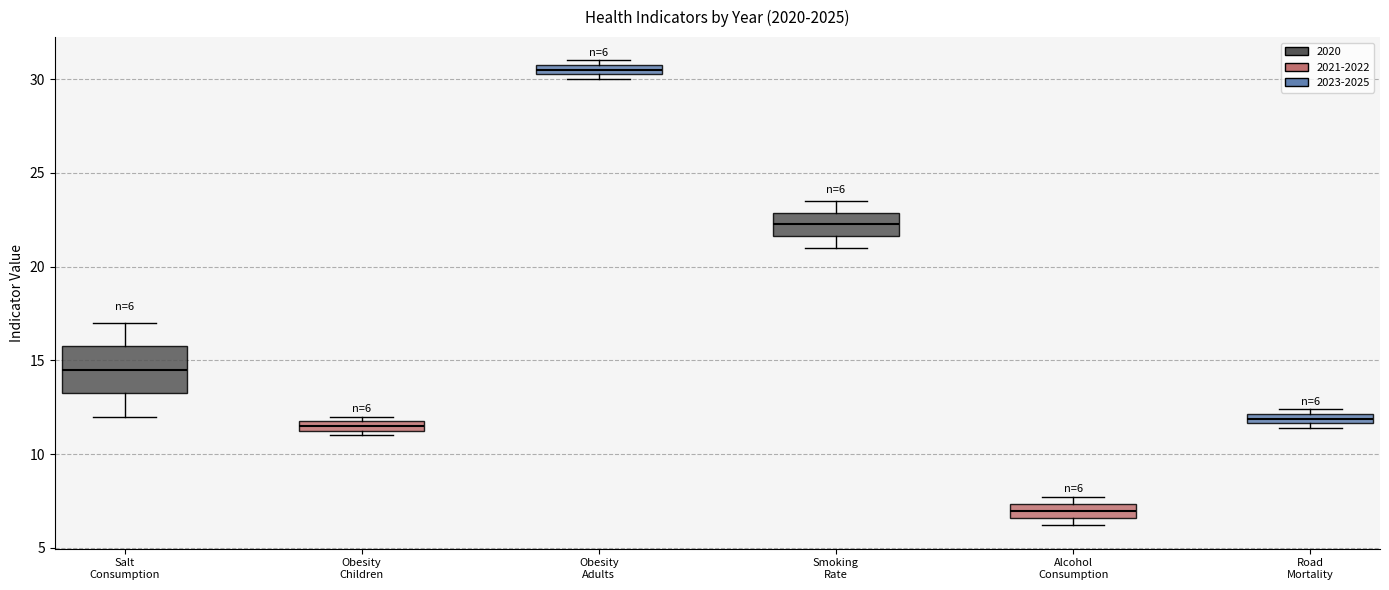

Comparing the boxes themselves (not the whiskers), which one is the tallest?

Salt Consumption